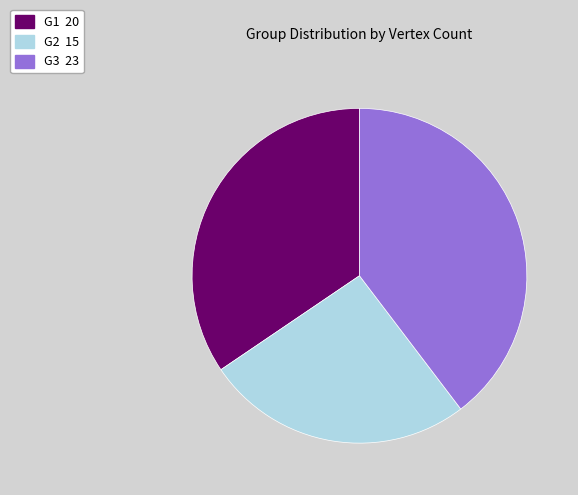

Which category has the biggest portion of the pie?

G3